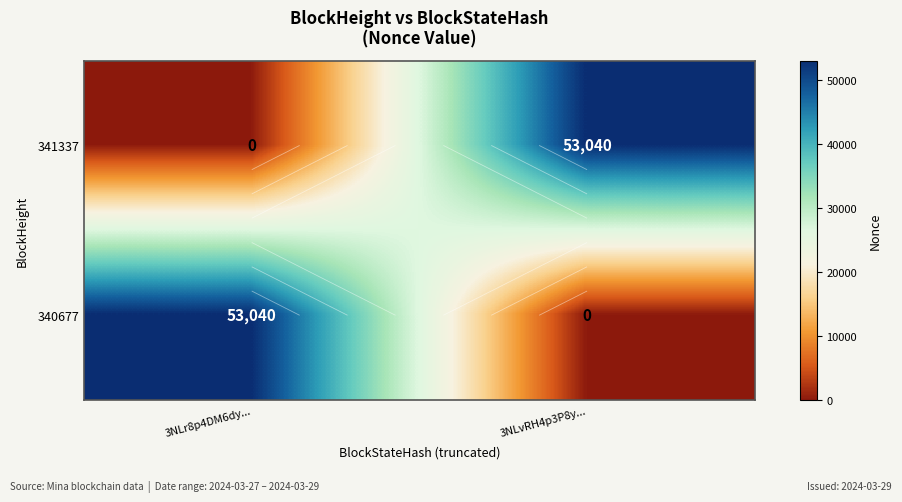

At how many categories does at least one series exceed 41072?

2